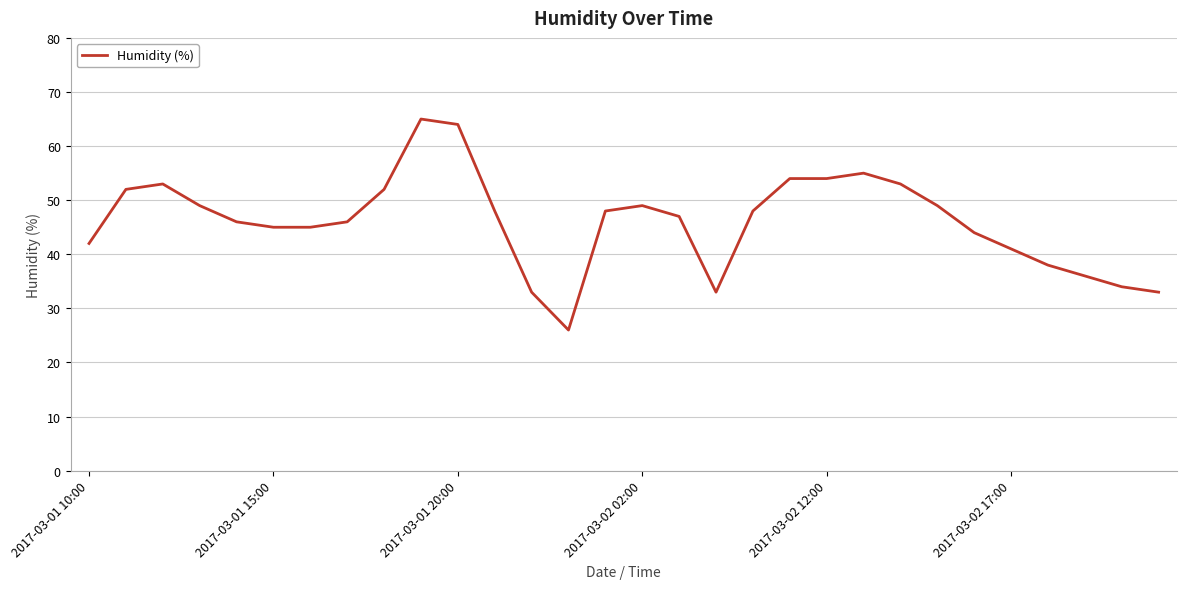

What is the greatest value displayed?

65